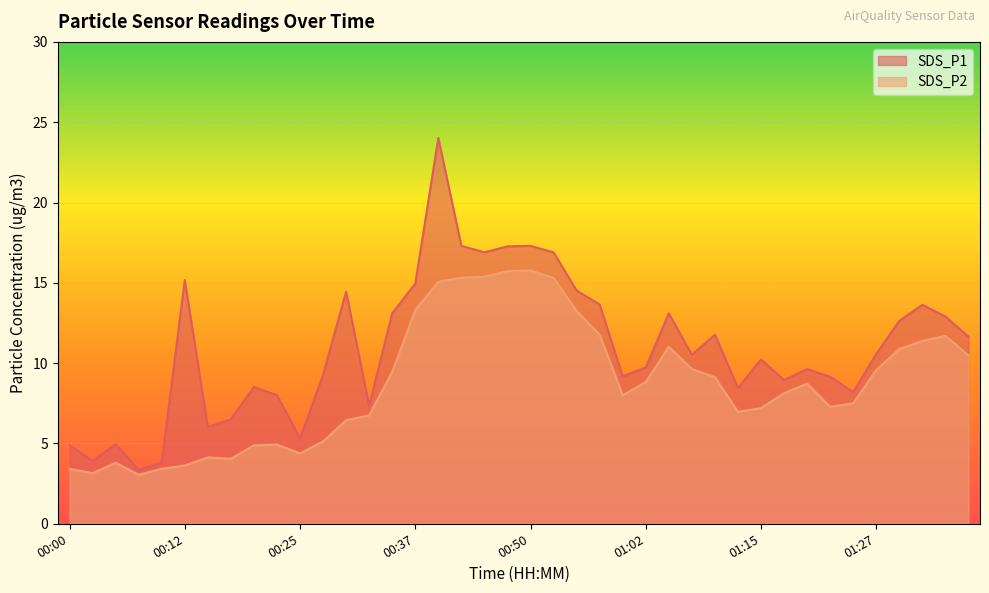

Which has a higher value, 01:05 or 00:17?

01:05